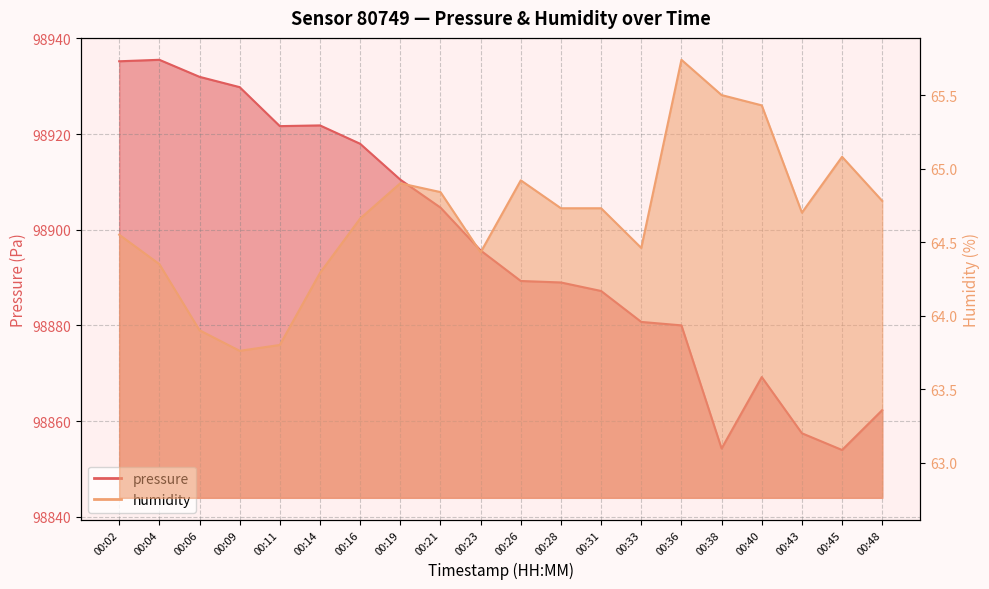

True or false: humidity and pressure intersect in this chart.

False